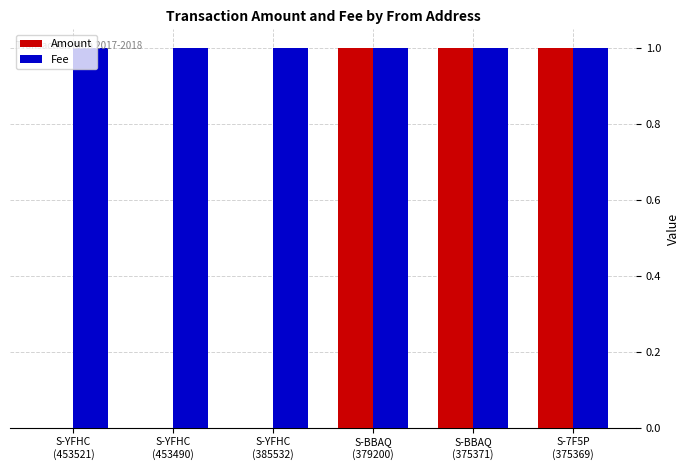

What is the spread (max minus min) of values at S-YFHC
(453521)?

1